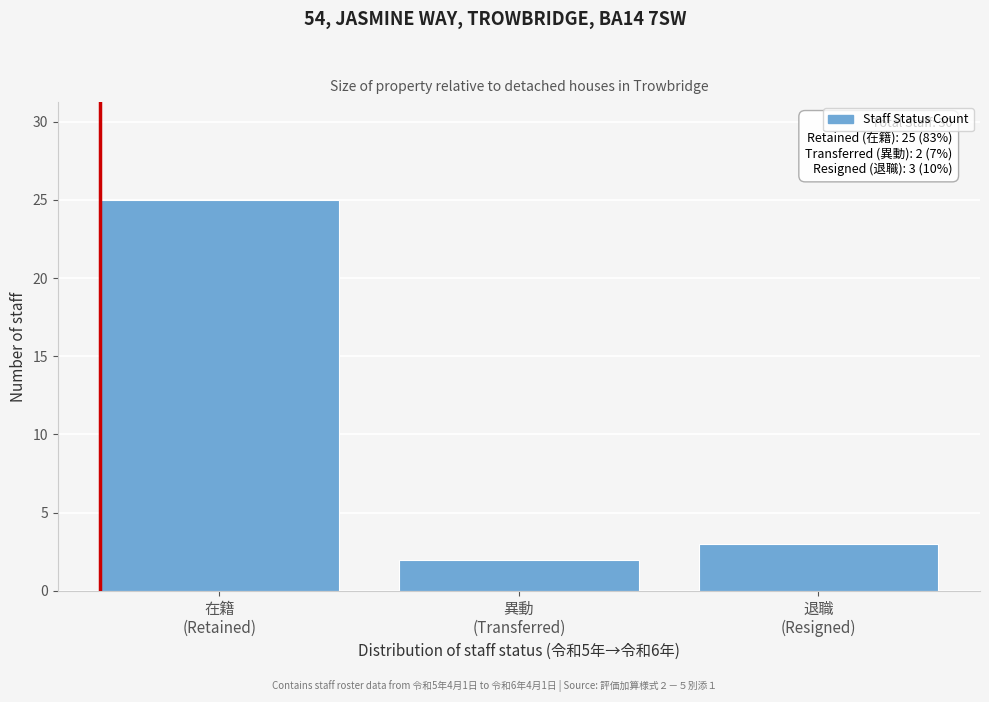

Reading right to left, what are all the values shown in this chart?

3	2	25